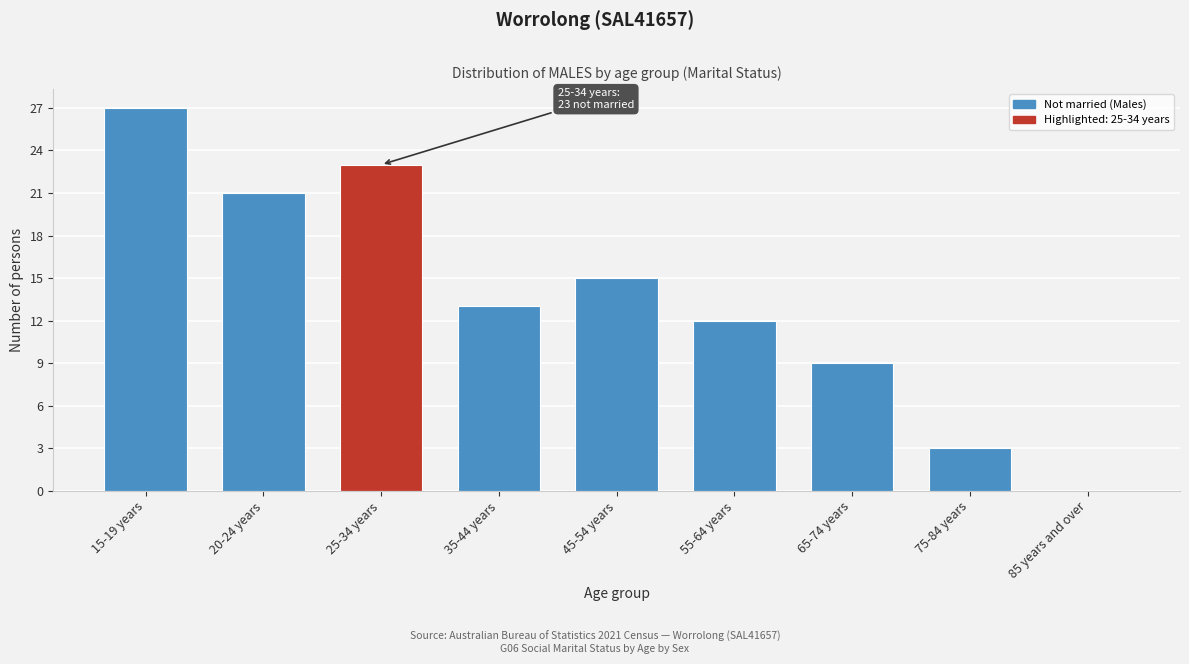

Reading right to left, transcribe all the data shown in this chart.

85 years and over=0	75-84 years=3	65-74 years=9	55-64 years=12	45-54 years=15	35-44 years=13	25-34 years=23	20-24 years=21	15-19 years=27